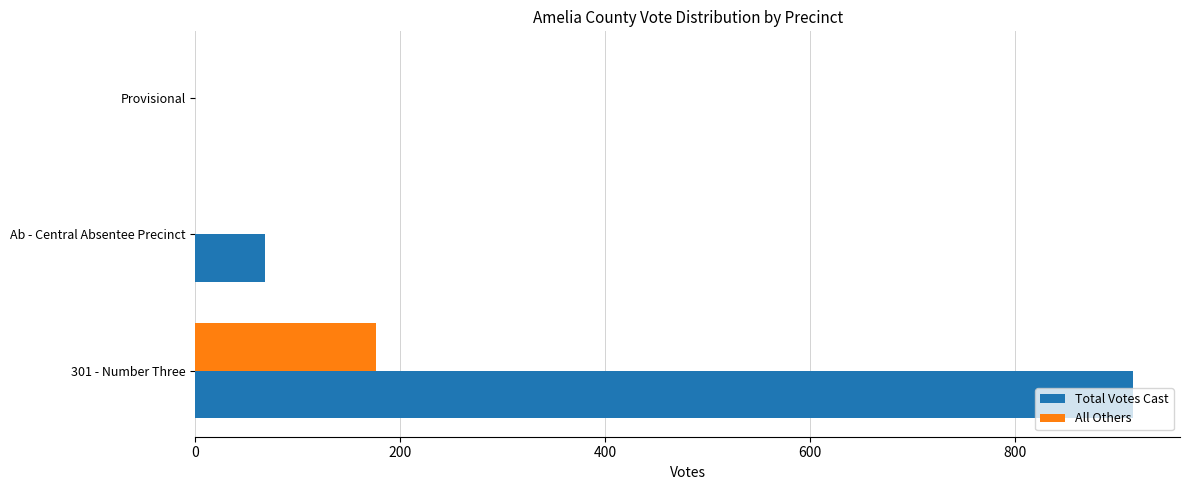

What are all the series names shown in the legend?

Total Votes Cast, All Others